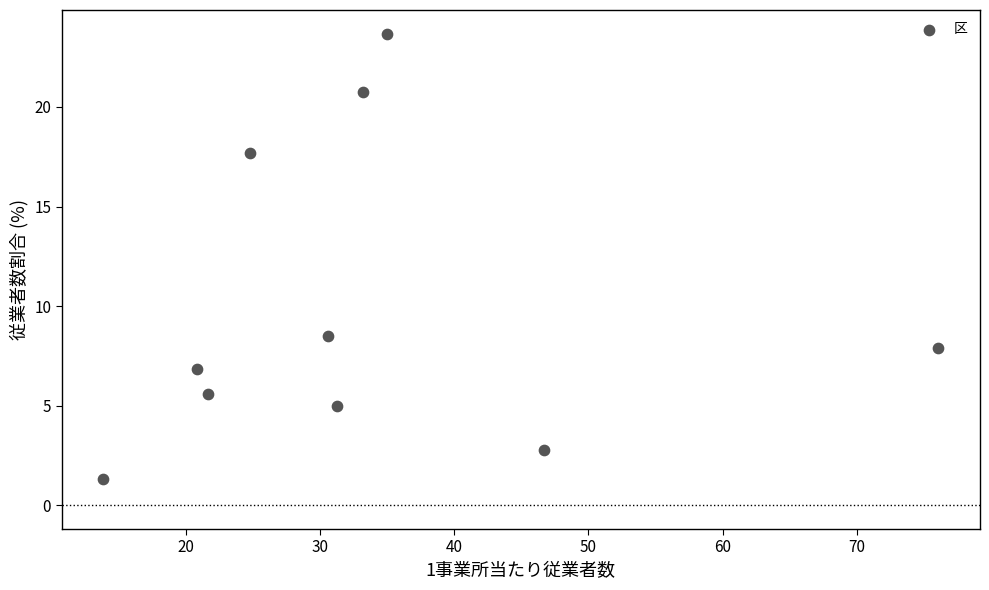

What Y value in the scatter plot is closest to 12?

8.5